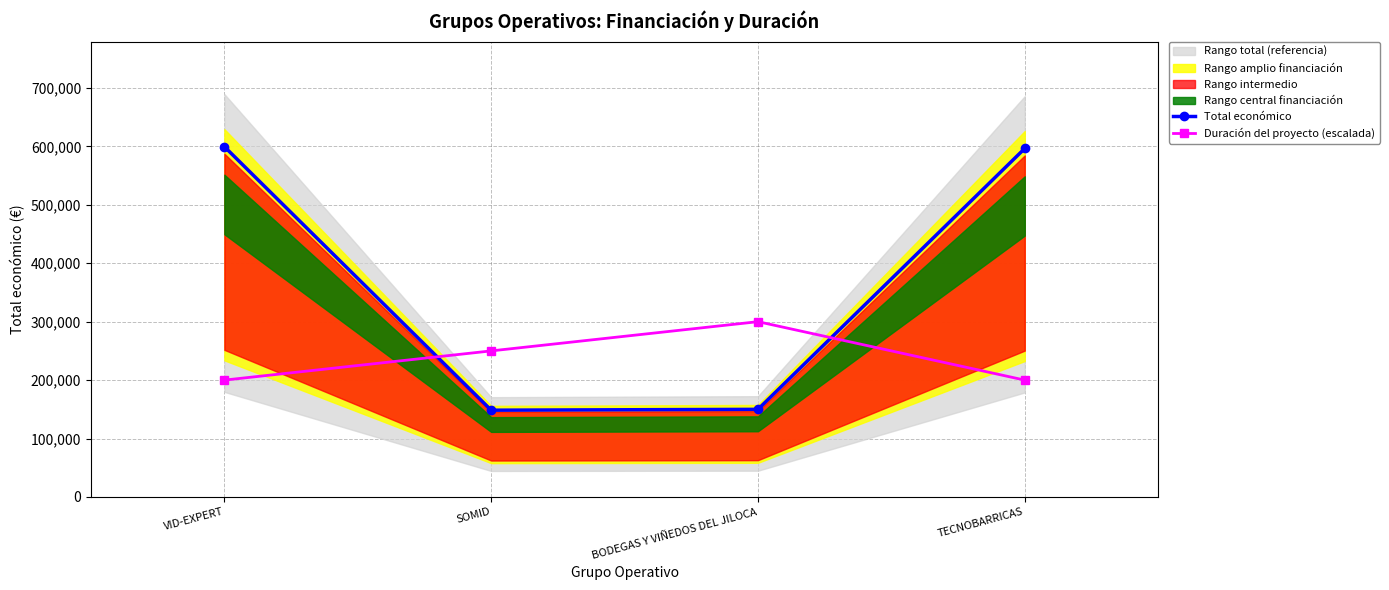

How many data points in Duración del proyecto (escalada) are above 250000?

1